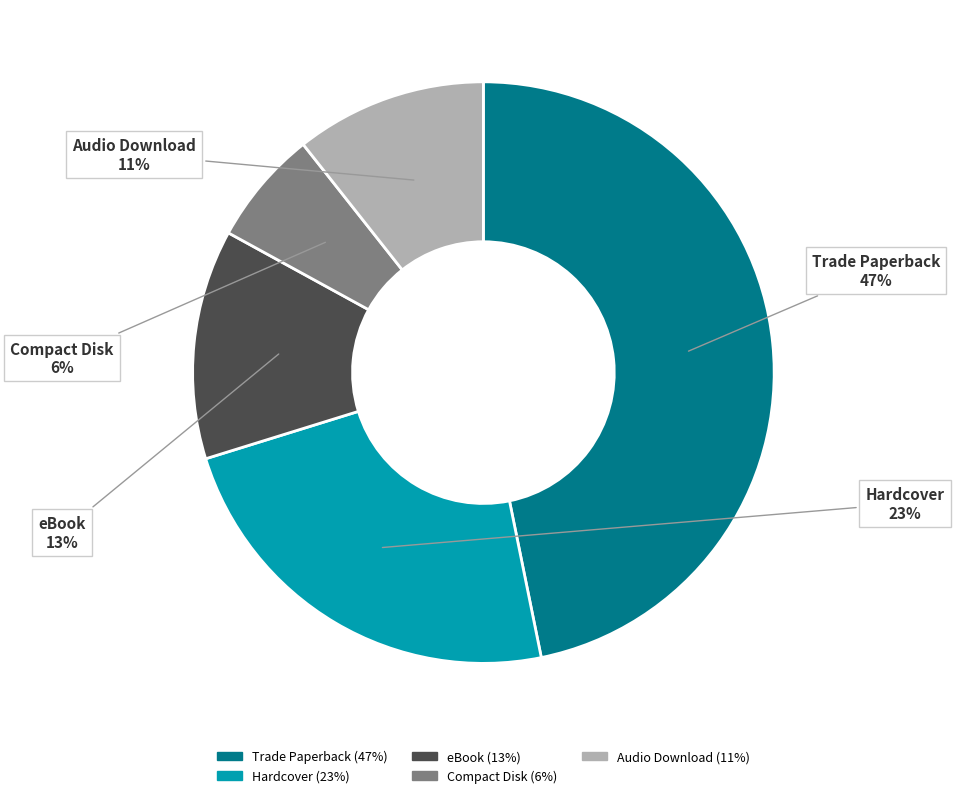

How many slices are in this pie chart?

5